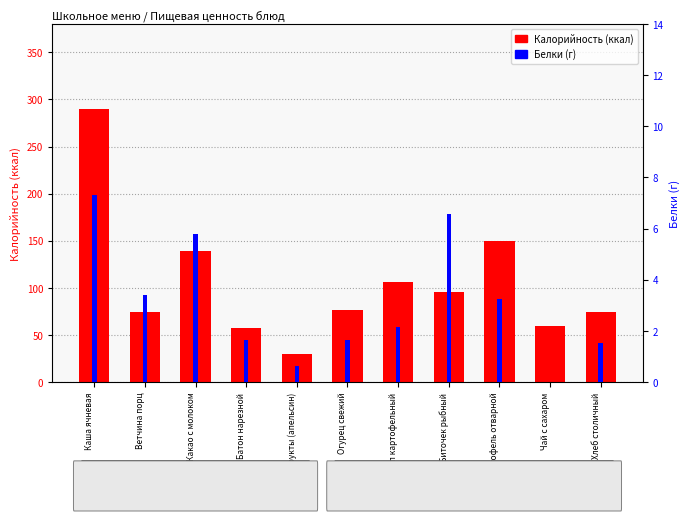

What is the label of the 2nd bar from the left?

Ветчина порц